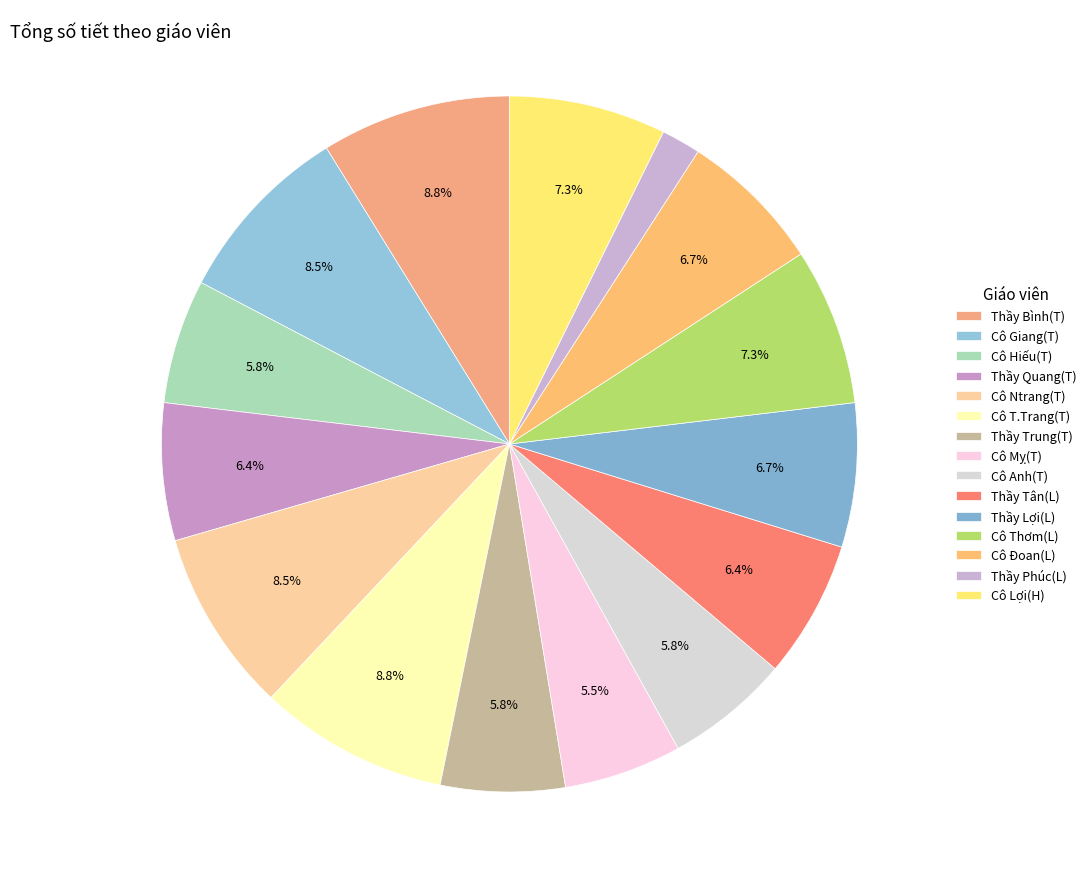

How many segments does this pie chart have?

15